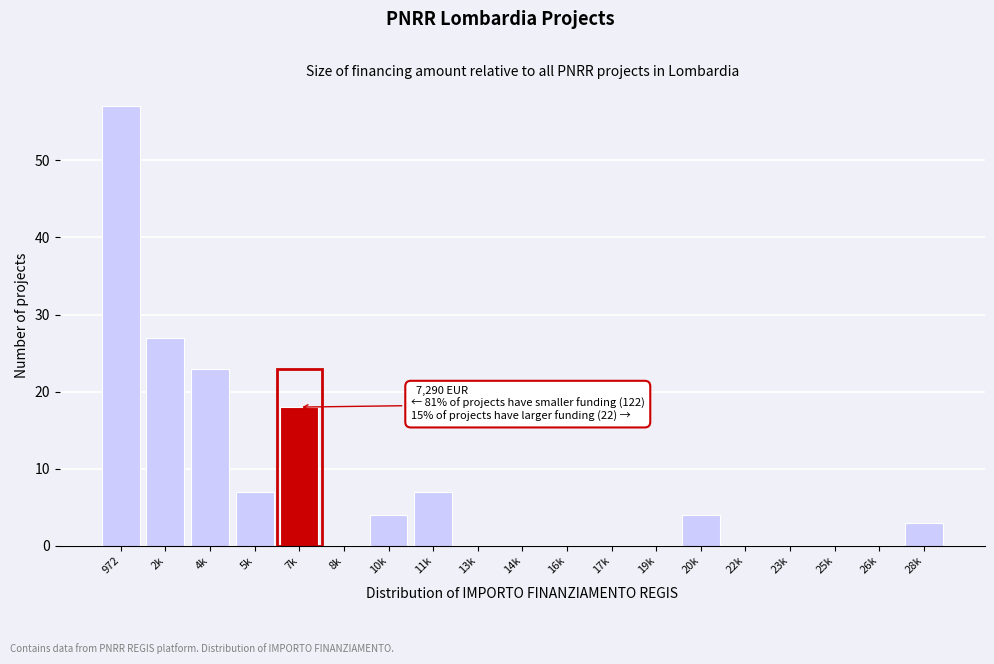

Reading right to left, extract all data points from this chart.

28k=3	26k=0	25k=0	23k=0	22k=0	20k=4	19k=0	17k=0	16k=0	14k=0	13k=0	11k=7	10k=4	8k=0	7k=18	5k=7	4k=23	2k=27	972=57